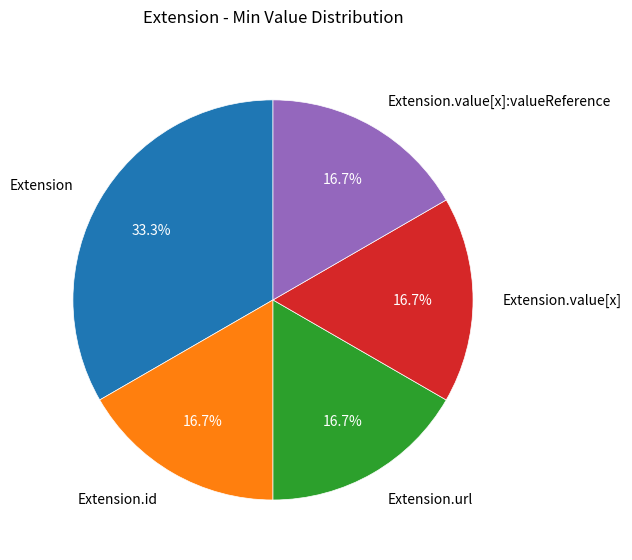

Does any single category account for the majority?

No